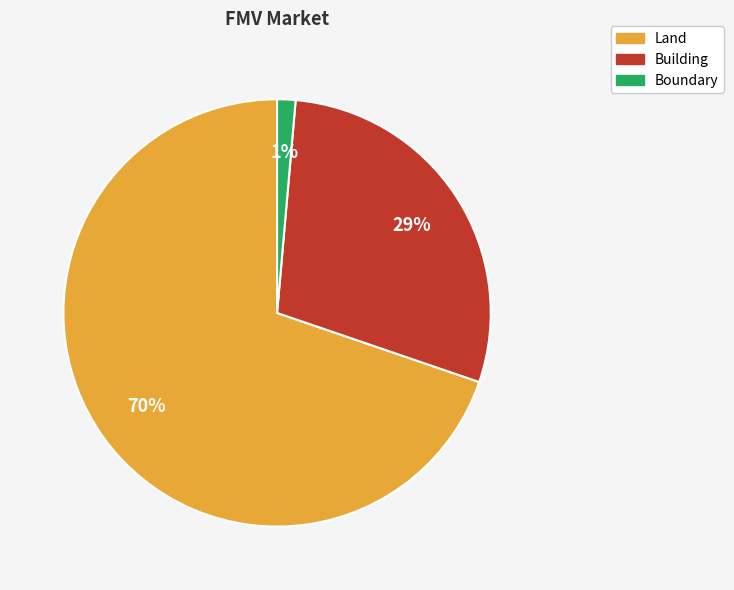

Which has a higher value, Land or Building?

Land